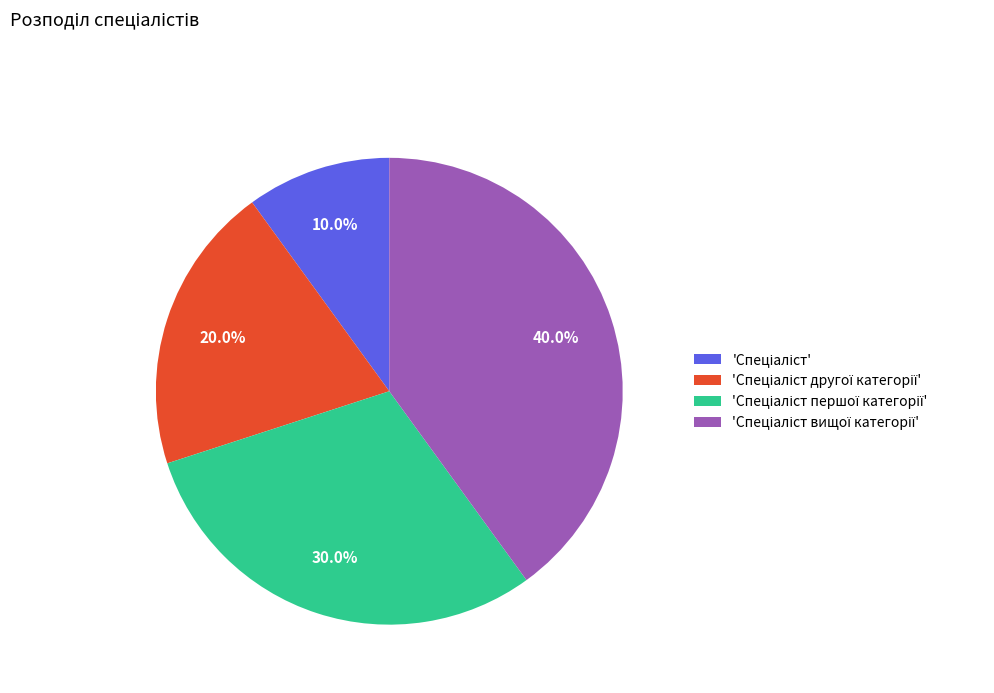

How many segments does this pie chart have?

4